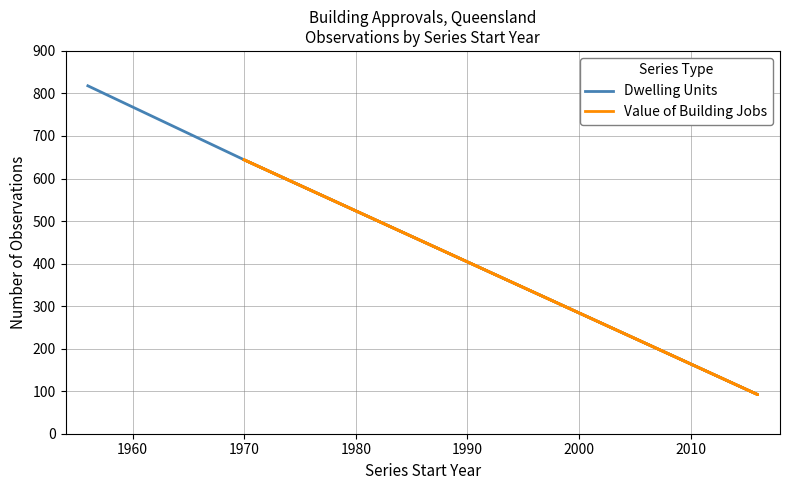

True or false: Dwelling Units and Value of Building Jobs intersect in this chart.

False